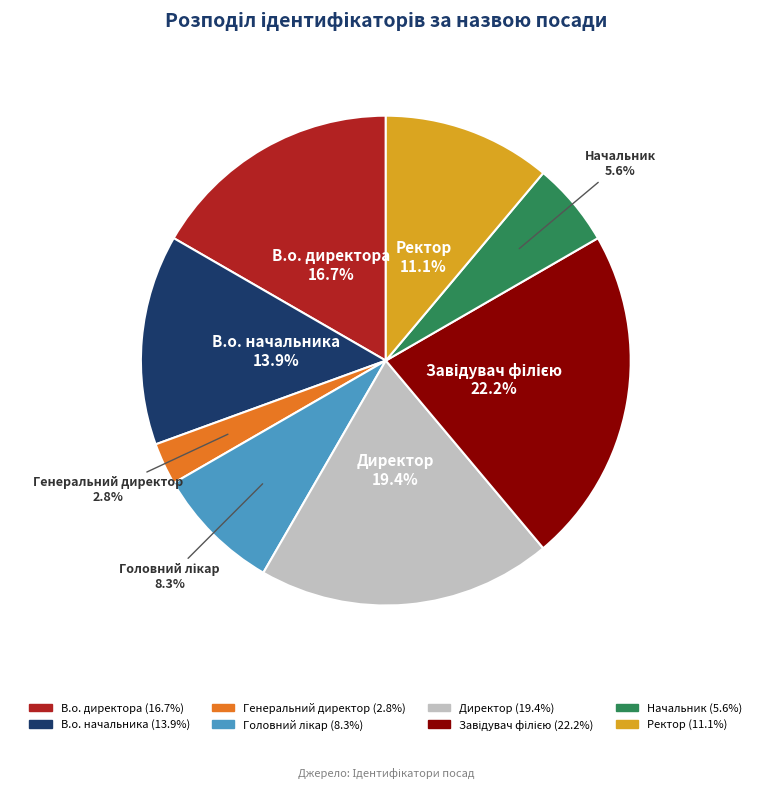

What percentage is the В.о. начальника slice, to the nearest percent?

14%